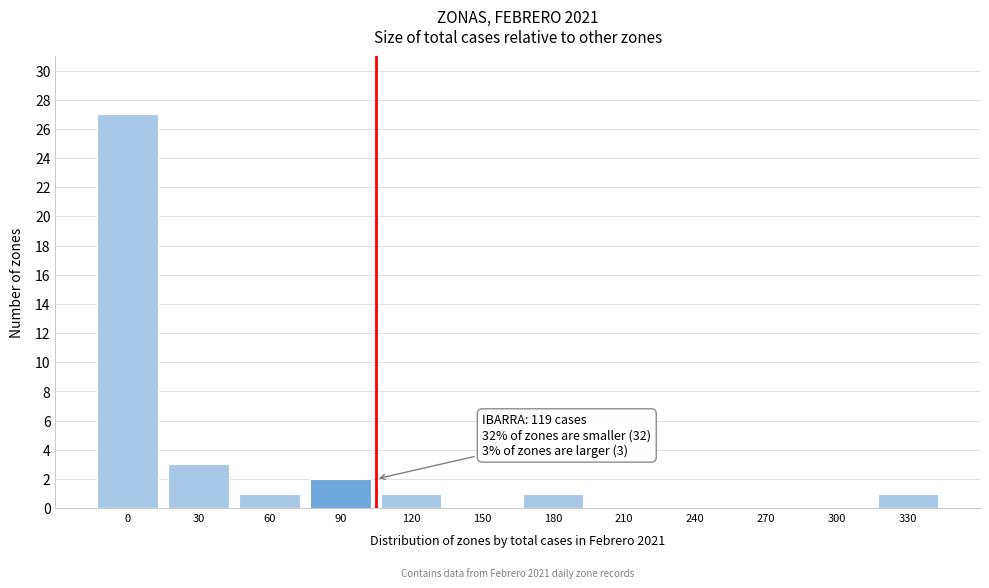

Reading left to right, extract all data points from this chart.

0=27	30=3	60=1	90=2	120=1	150=0	180=1	210=0	240=0	270=0	300=0	330=1